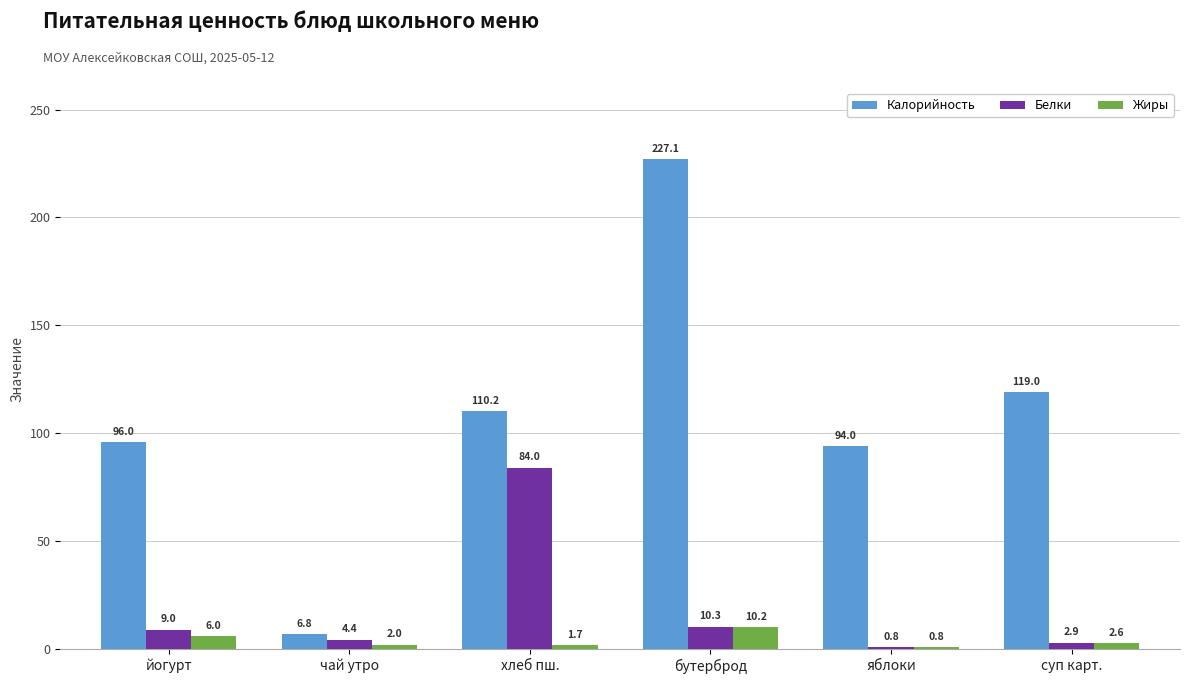

What is the lowest value of the Жиры series?

0.8